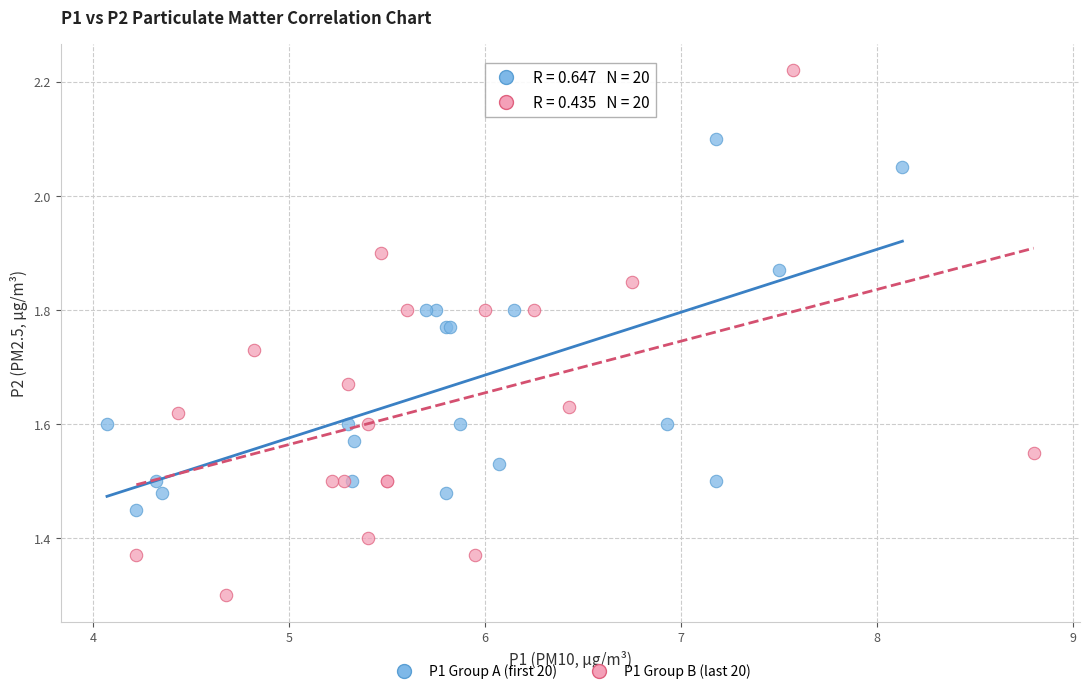

Which series has the largest Y range (max minus min)?

P1 Group B (last 20)